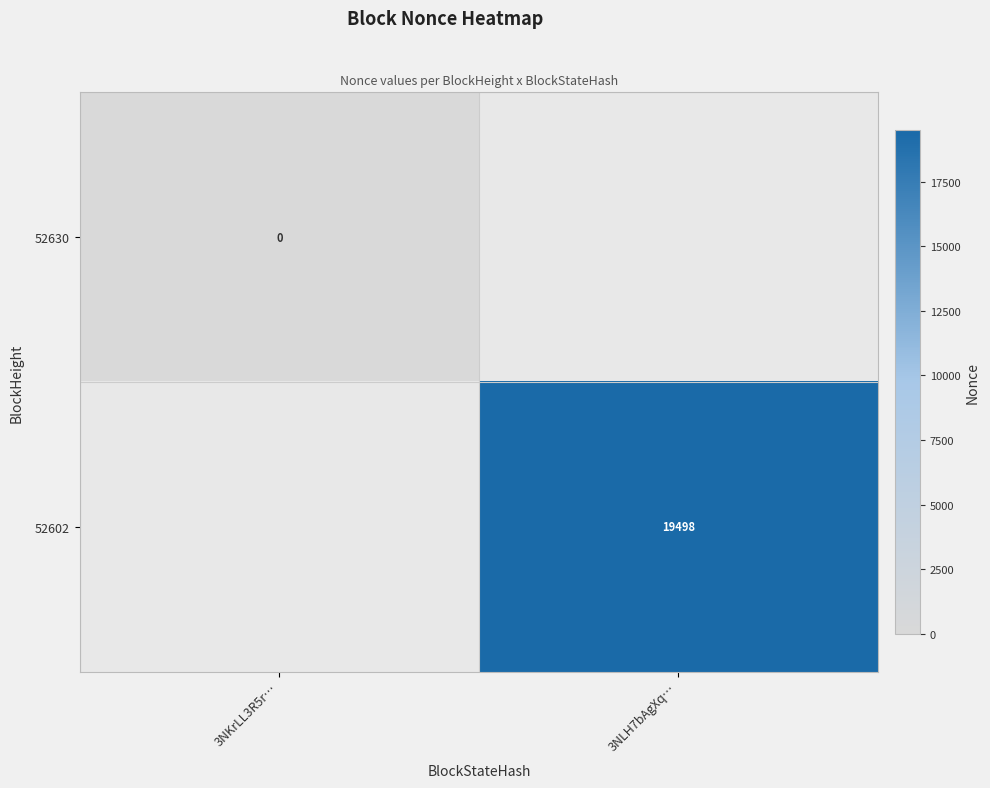

The 52602 series shows 19498 at 3NLH7bAgXq…. True or false?

True